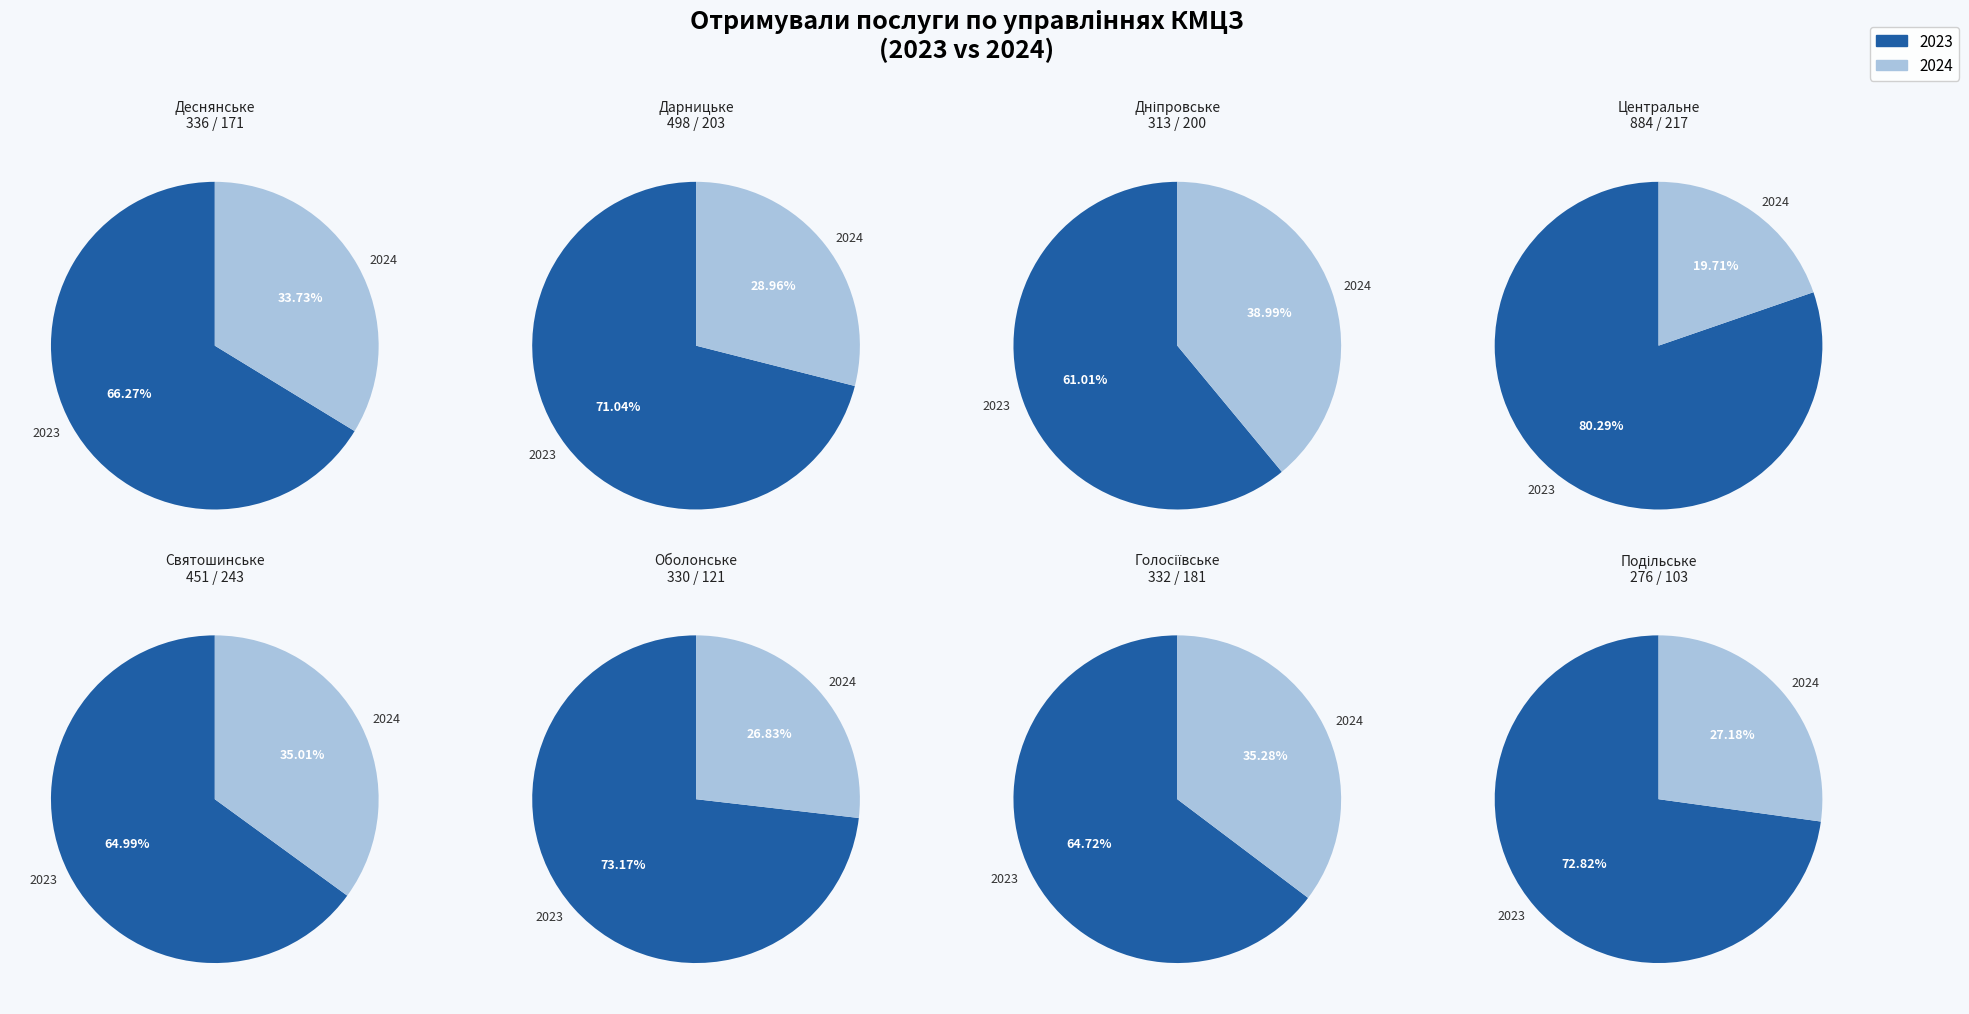

Which has a higher value, 4 or 3?

3